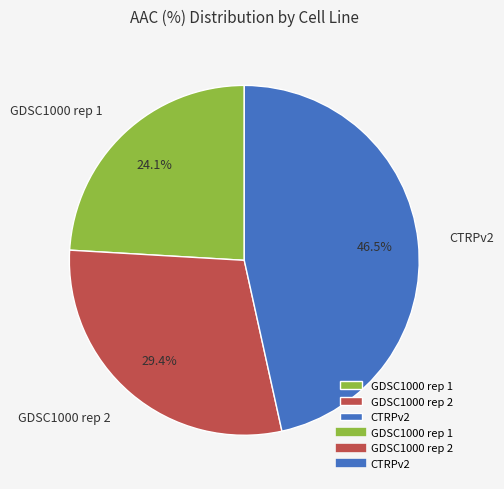

Is there a majority slice in this chart?

No